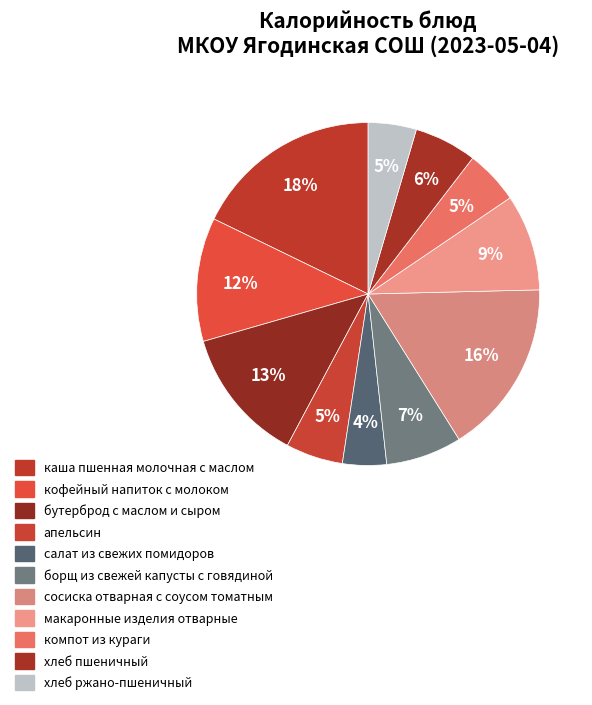

Is there any slice that represents more than half of the pie?

No